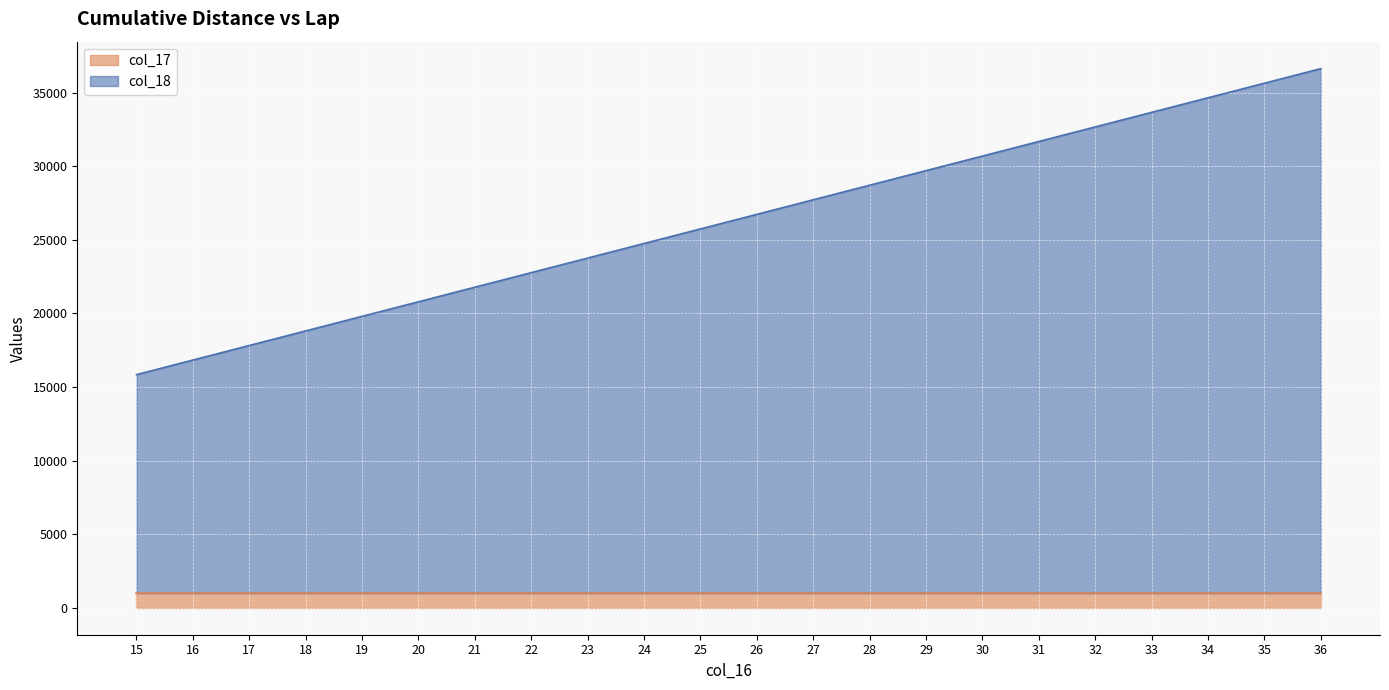

What is the minimum value for col_17?

990